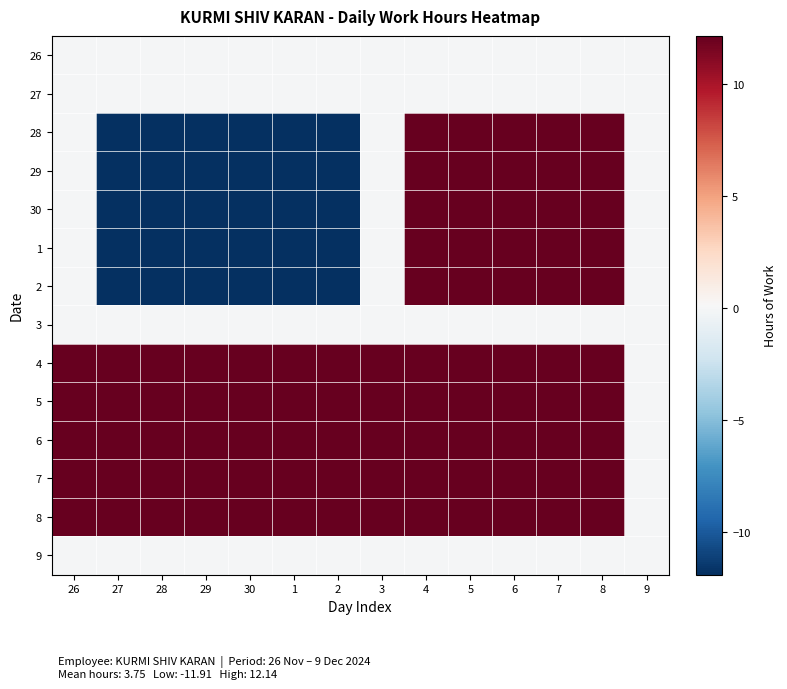

Reading right to left, list all the values displayed in this chart.

26: 9=0.0	8=0.0	7=0.0	6=0.0	5=0.0	4=0.0	3=0.0	2=0.0	1=0.0	30=0.0	29=0.0	28=0.0	27=0.0	26=0.0
27: 9=0.0	8=0.0	7=0.0	6=0.0	5=0.0	4=0.0	3=0.0	2=0.0	1=0.0	30=0.0	29=0.0	28=0.0	27=0.0	26=0.0
28: 9=0.0	8=12.1	7=12.1	6=12.1	5=12.1	4=12.1	3=0.0	2=-11.8	1=-11.8	30=-11.8	29=-11.8	28=-11.8	27=-11.8	26=0.0
29: 9=0.0	8=12.1	7=12.1	6=12.1	5=12.1	4=12.1	3=0.0	2=-11.9	1=-11.9	30=-11.9	29=-11.9	28=-11.9	27=-11.8	26=0.0
30: 9=0.0	8=12.1	7=12.1	6=12.1	5=12.1	4=12.1	3=0.0	2=-11.9	1=-11.9	30=-11.9	29=-11.9	28=-11.9	27=-11.8	26=0.0
1: 9=0.0	8=12.1	7=12.1	6=12.1	5=12.1	4=12.1	3=0.0	2=-11.9	1=-11.9	30=-11.9	29=-11.9	28=-11.9	27=-11.8	26=0.0
2: 9=0.0	8=12.1	7=12.1	6=12.1	5=12.1	4=12.1	3=0.0	2=-11.8	1=-11.8	30=-11.9	29=-11.9	28=-11.9	27=-11.8	26=0.0
3: 9=0.0	8=0.0	7=0.0	6=0.0	5=0.0	4=0.0	3=0.0	2=0.0	1=0.0	30=0.0	29=0.0	28=0.0	27=0.0	26=0.0
4: 9=0.0	8=12.1	7=12.1	6=12.1	5=12.1	4=12.1	3=12.1	2=12.1	1=12.1	30=12.1	29=12.1	28=12.1	27=12.1	26=12.1
5: 9=0.0	8=12.1	7=12.1	6=12.1	5=12.1	4=12.1	3=12.1	2=12.1	1=12.1	30=12.1	29=12.1	28=12.1	27=12.1	26=12.1
6: 9=0.0	8=12.1	7=12.1	6=12.1	5=12.1	4=12.1	3=12.1	2=12.1	1=12.1	30=12.1	29=12.1	28=12.1	27=12.1	26=12.1
7: 9=0.0	8=12.1	7=12.1	6=12.1	5=12.1	4=12.1	3=12.1	2=12.1	1=12.1	30=12.1	29=12.1	28=12.1	27=12.1	26=12.1
8: 9=0.0	8=12.1	7=12.1	6=12.1	5=12.1	4=12.1	3=12.1	2=12.1	1=12.1	30=12.1	29=12.1	28=12.1	27=12.1	26=12.1
9: 9=0.0	8=0.0	7=0.0	6=0.0	5=0.0	4=0.0	3=0.0	2=0.0	1=0.0	30=0.0	29=0.0	28=0.0	27=0.0	26=0.0